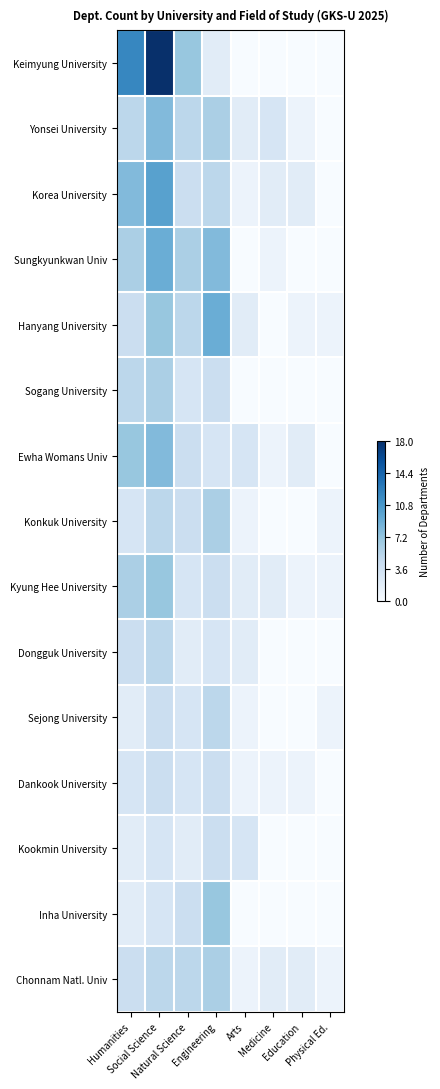

How many data points does each series have?

8